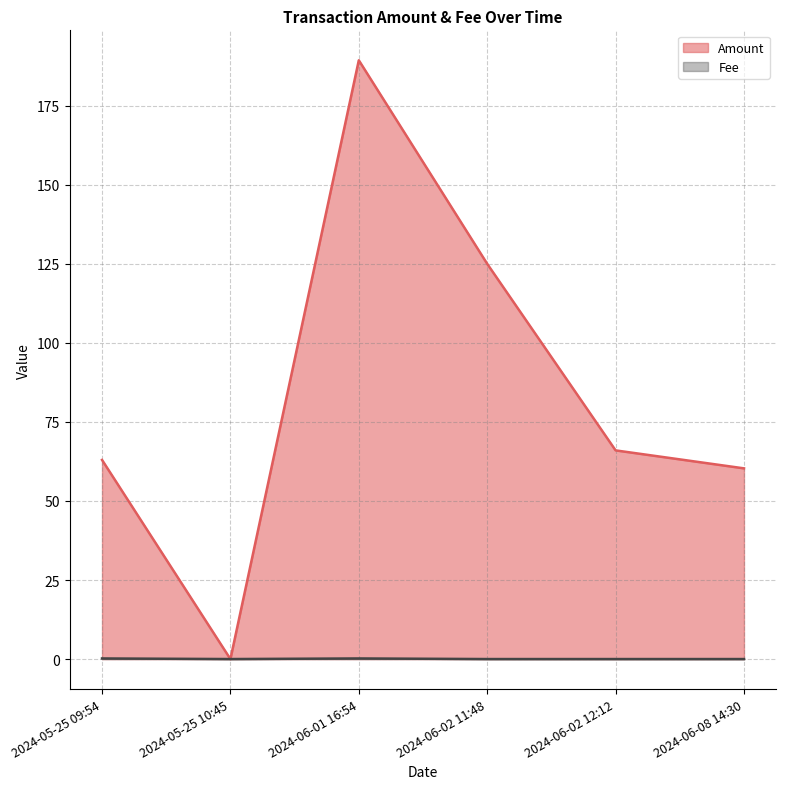

The Amount series shows 0.0 at 2024-05-25 10:45. True or false?

True